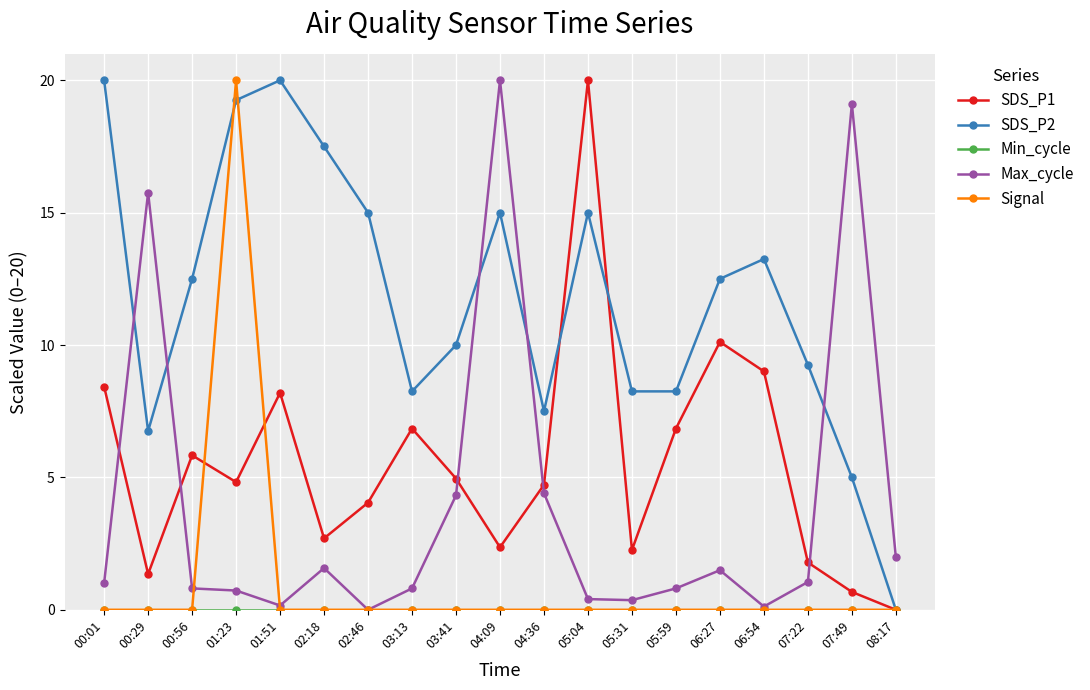

Where is the first local maximum for SDS_P2?

01:51